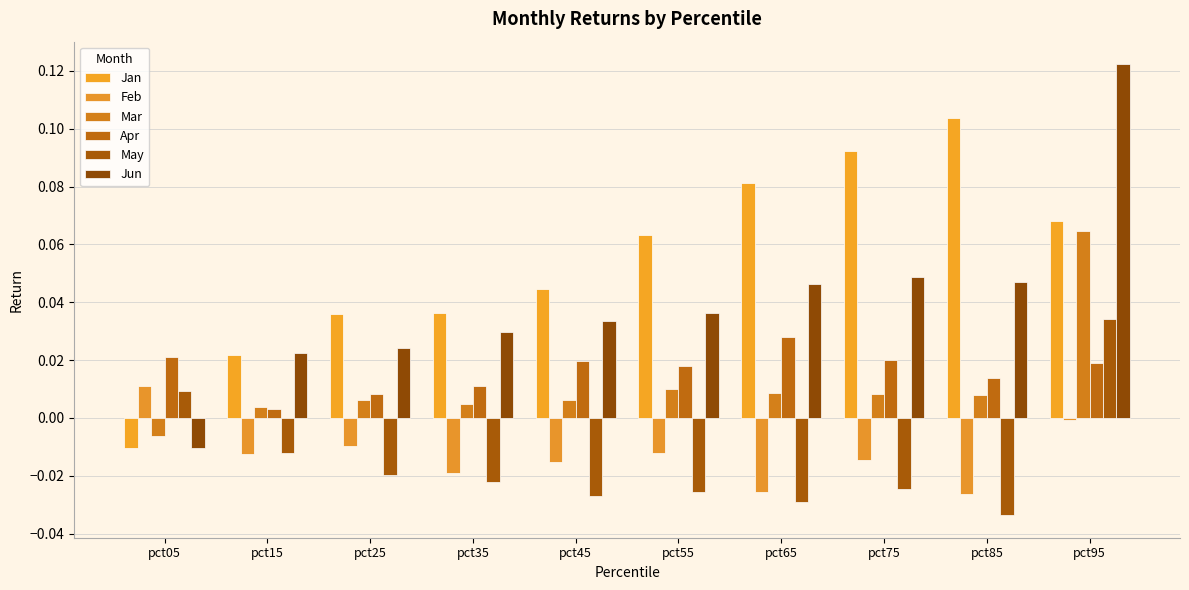

Are the bars grouped side by side (vs. stacked)?

Yes